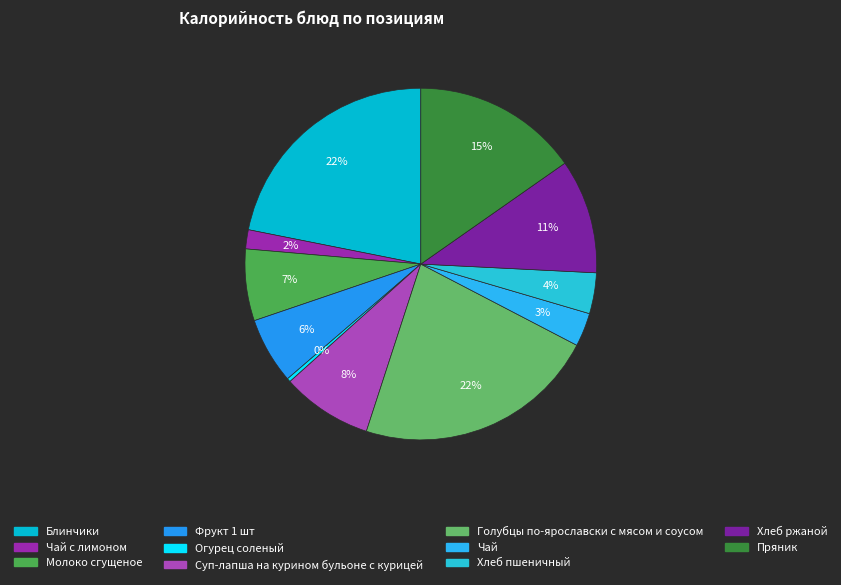

How many segments does this pie chart have?

11